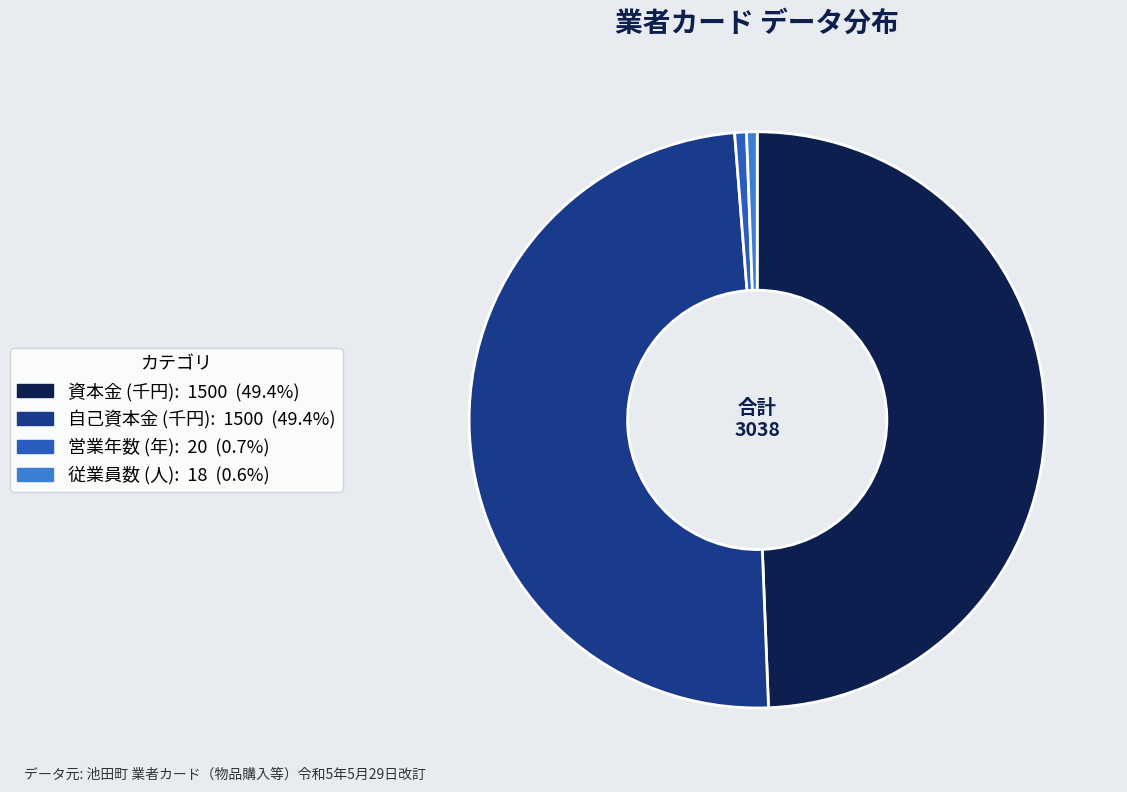

Does 従業員数 represent more than half of the total?

No